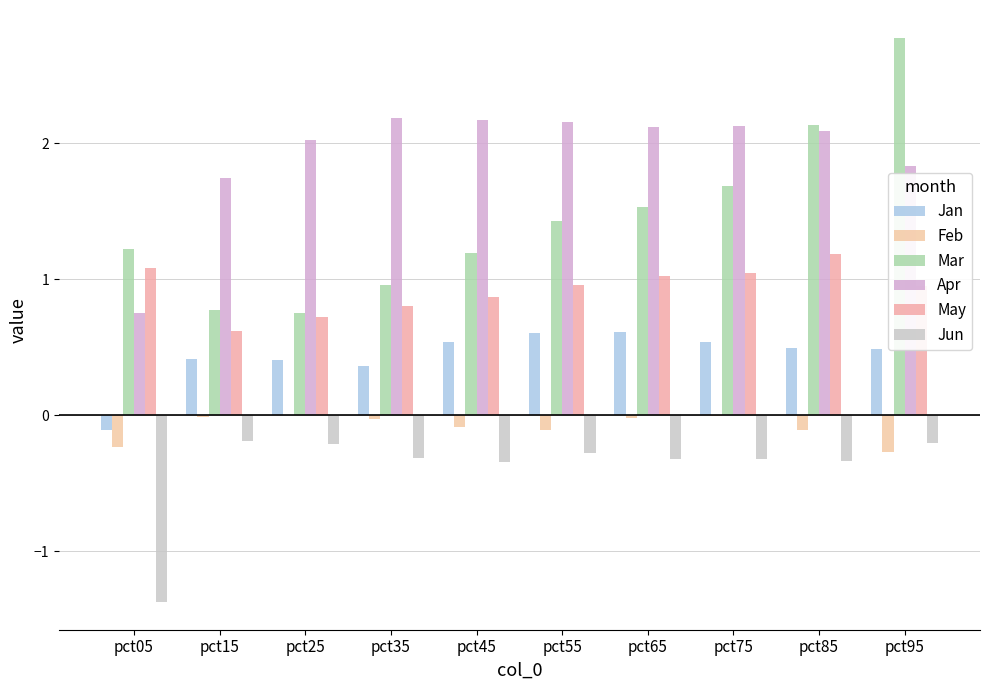

Between pct65 and pct05, which is larger?

pct65